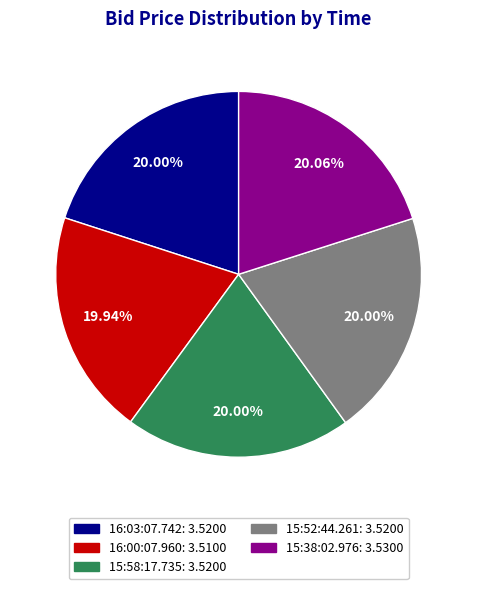

True or false: 15:52:44.261 accounts for 28% of the total.

False